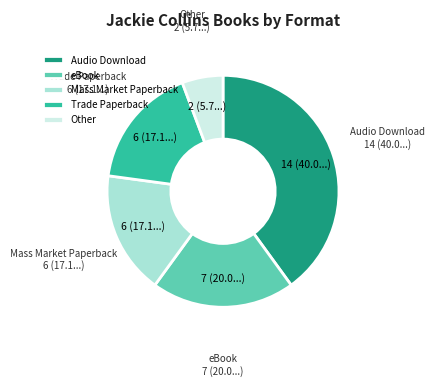

Do Trade Paperback and Audio Download together represent more than half of the pie?

Yes